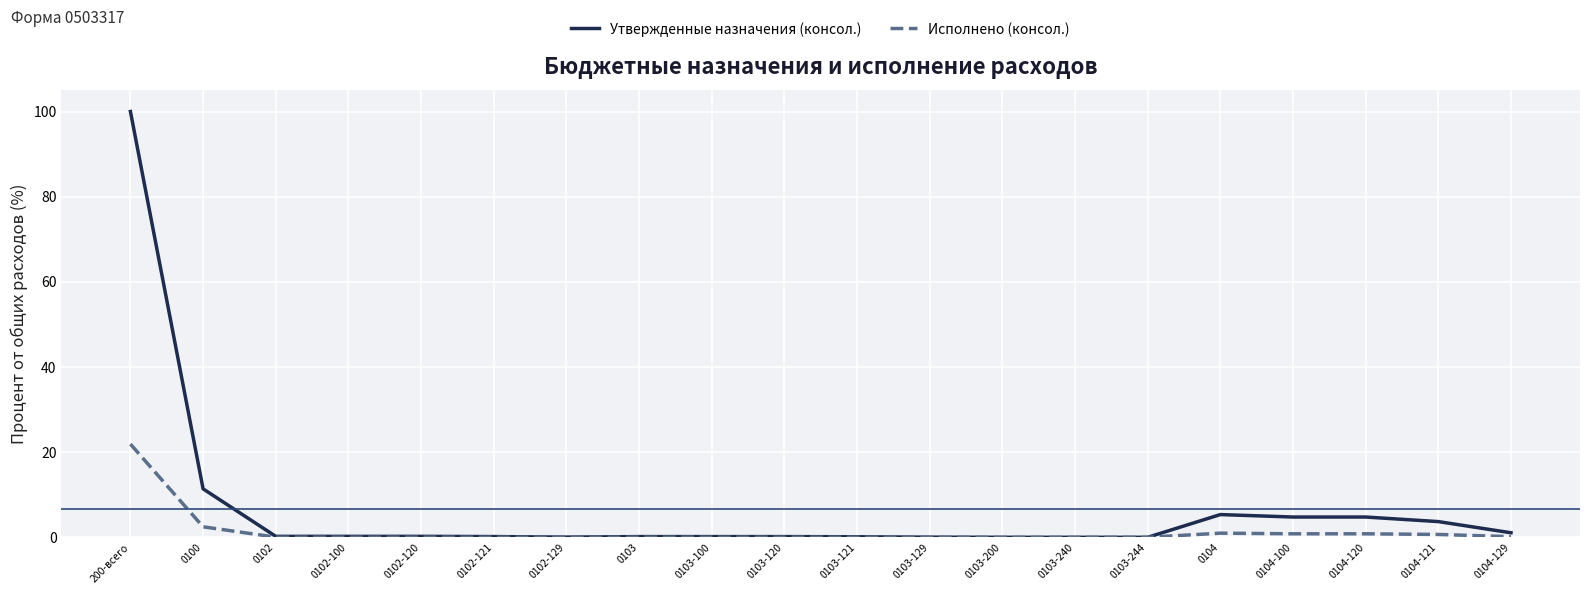

At which label does Утвержденные назначения (консол.) reach its peak?

200-всего